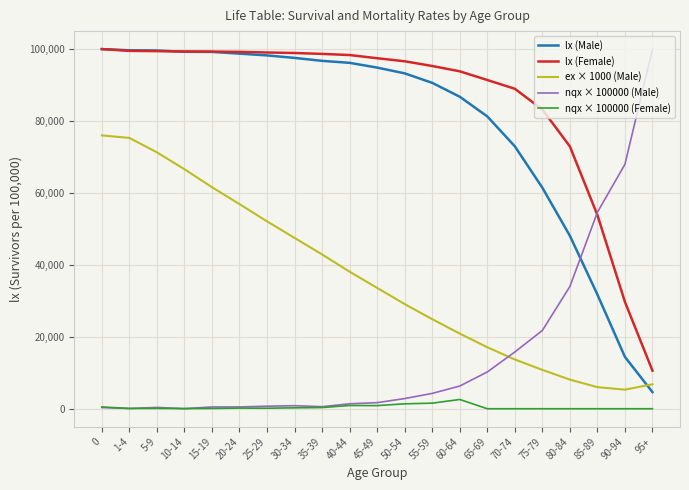

Which series has the largest range (max minus min)?

nqx × 100000 (Male)